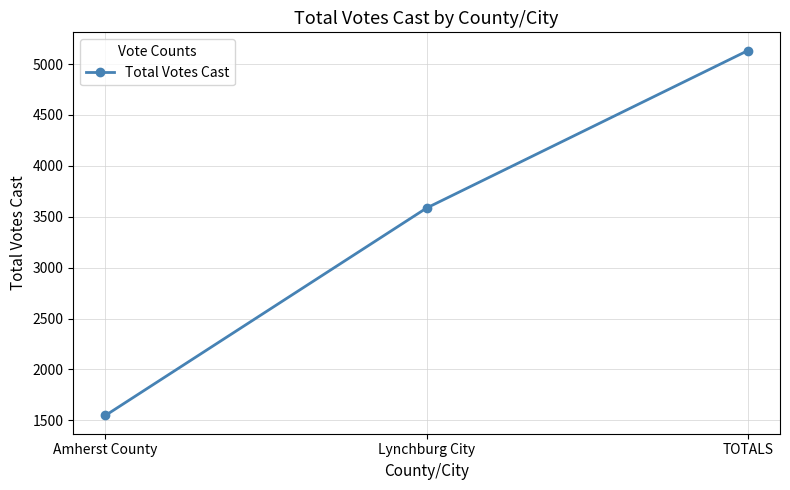

Does the chart display data point markers on the line(s)?

Yes